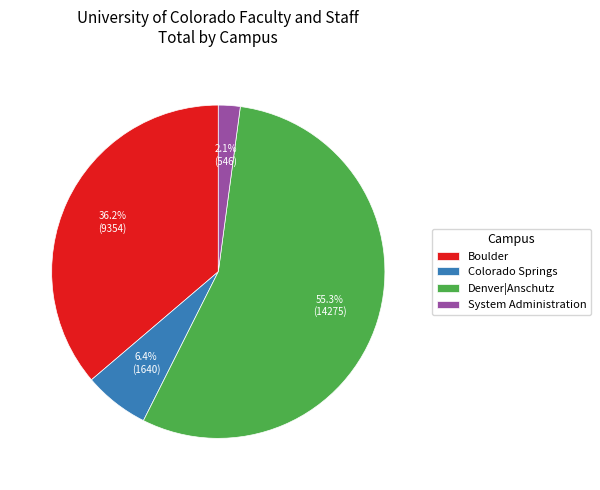

Approximately how many times larger is the value at Denver|Anschutz compared to Boulder?

1.5